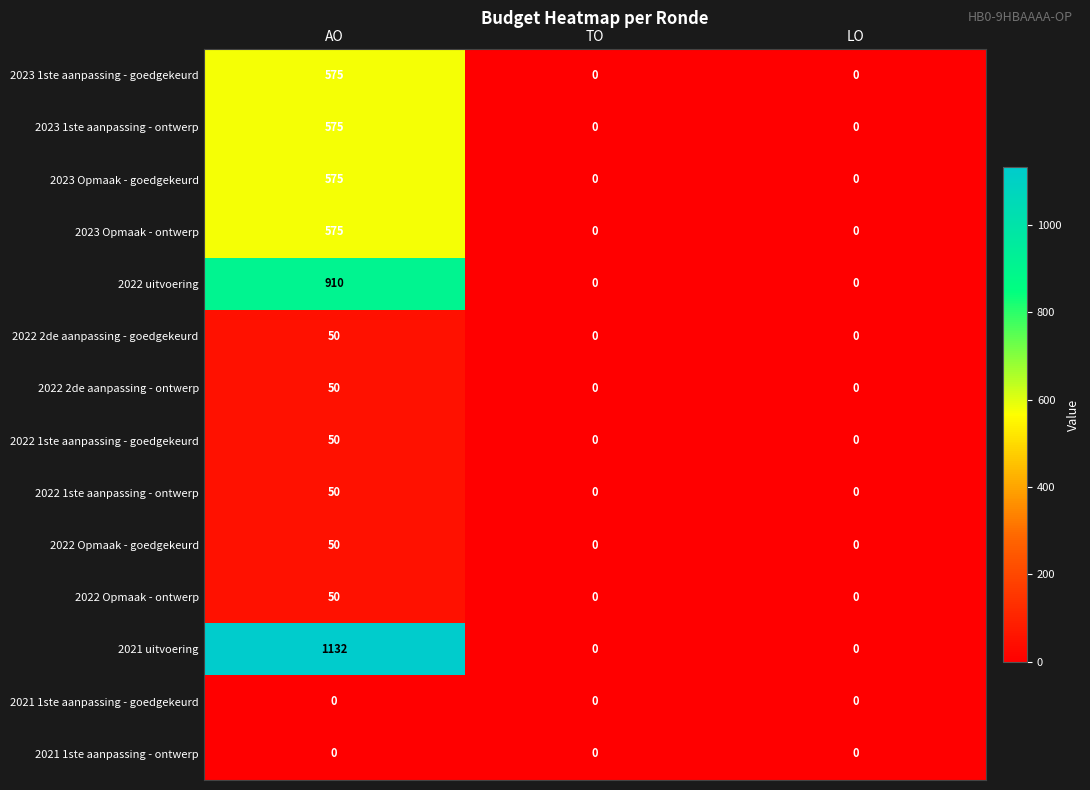

What is the average value of the 2022 2de aanpassing - ontwerp series?

17